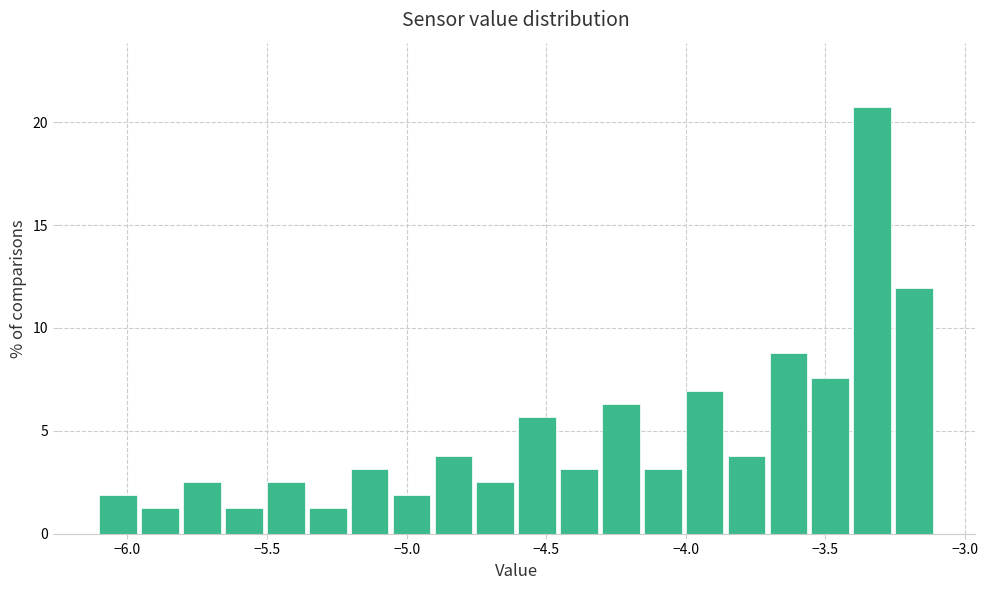

Read against the x-axis, roughly where is the centre of the tallest bar?

-3.35